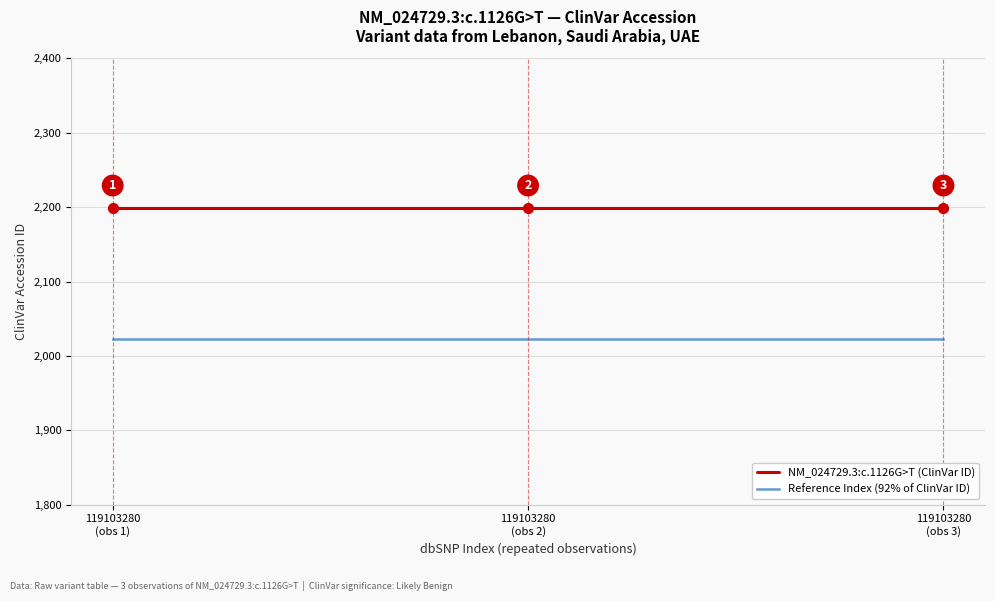

List the series in order of their overall mean, lowest first.

Reference Index (92% of ClinVar ID), NM_024729.3:c.1126G>T (ClinVar ID)